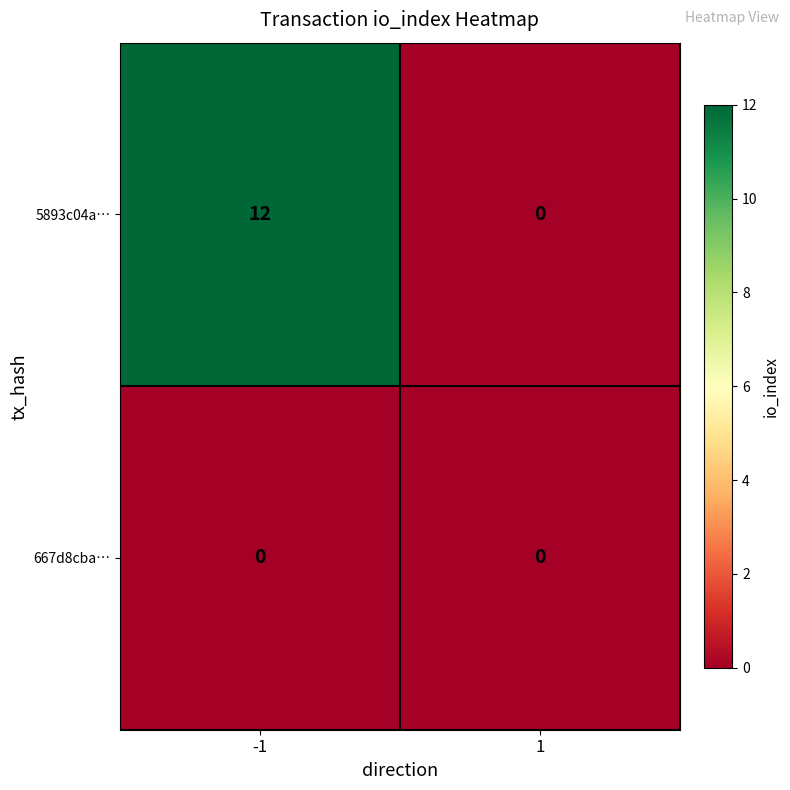

Which series has the largest range (max minus min)?

5893c04a…